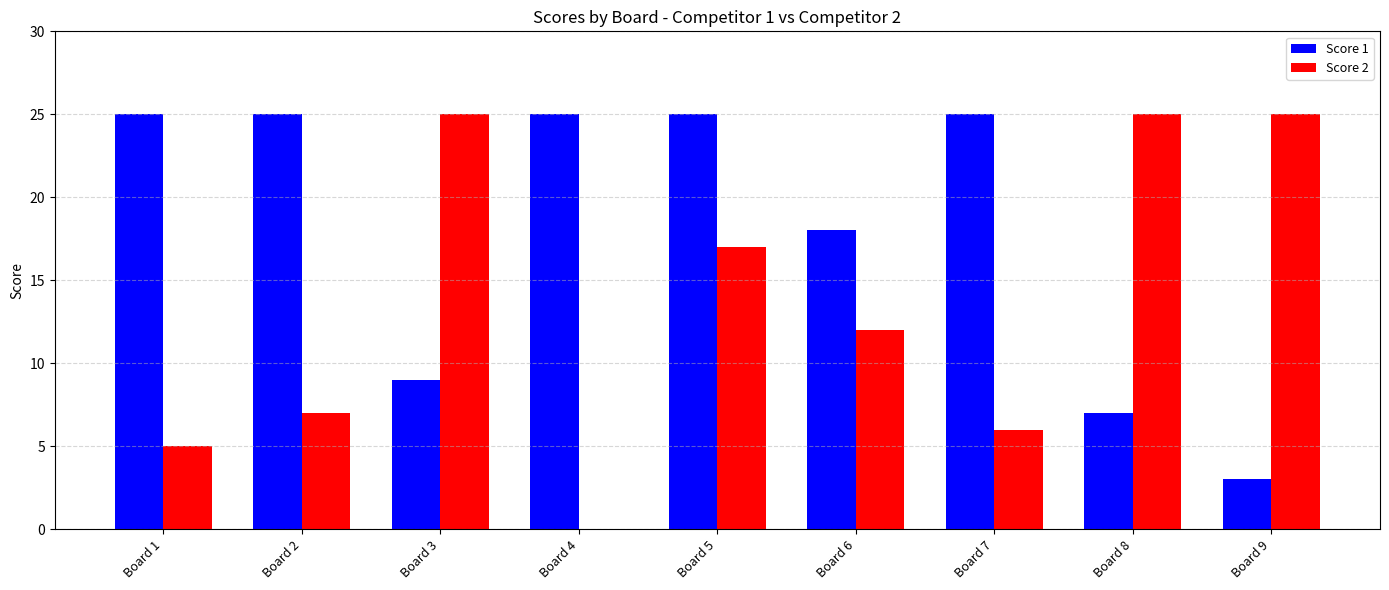

At which category is the sum across all series the highest?

Board 5